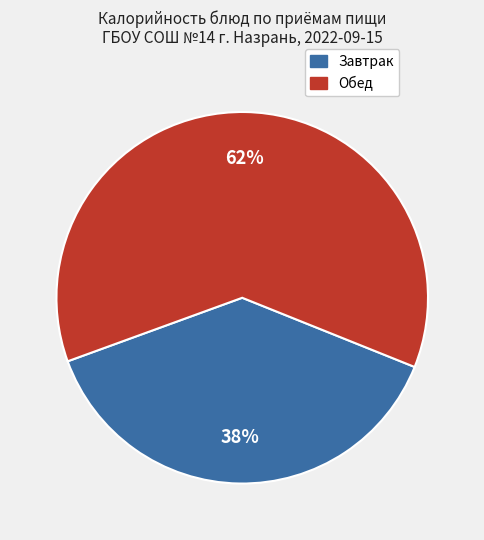

Which slice is the largest?

Обед